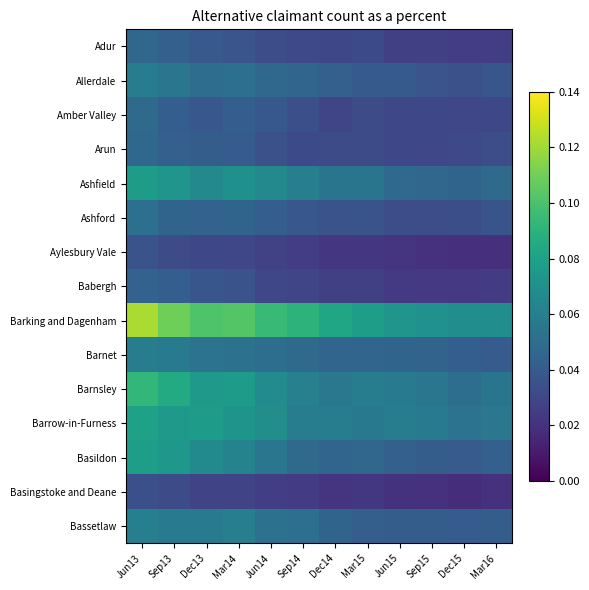

Rank the series at Mar15 from highest to lowest value.

Barking and Dagenham, Barnsley, Barrow-in-Furness, Ashfield, Basildon, Barnet, Bassetlaw, Allerdale, Ashford, Arun, Amber Valley, Adur, Babergh, Basingstoke and Deane, Aylesbury Vale